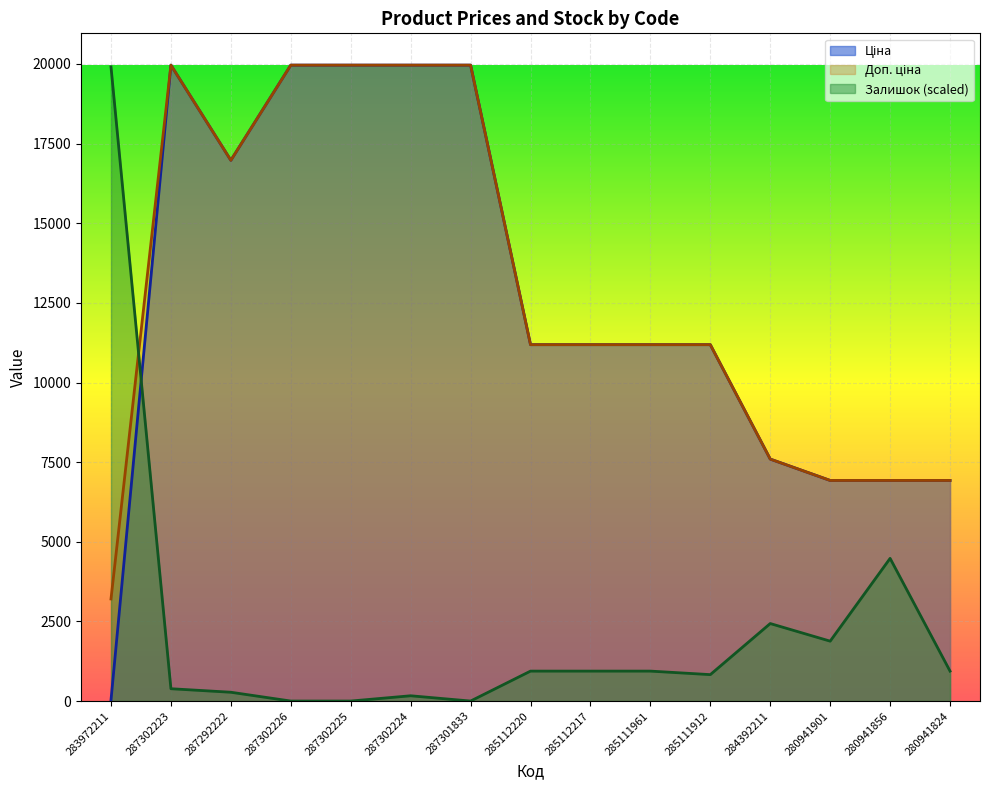

How many interior local peaks does the Доп. ціна series have?

1